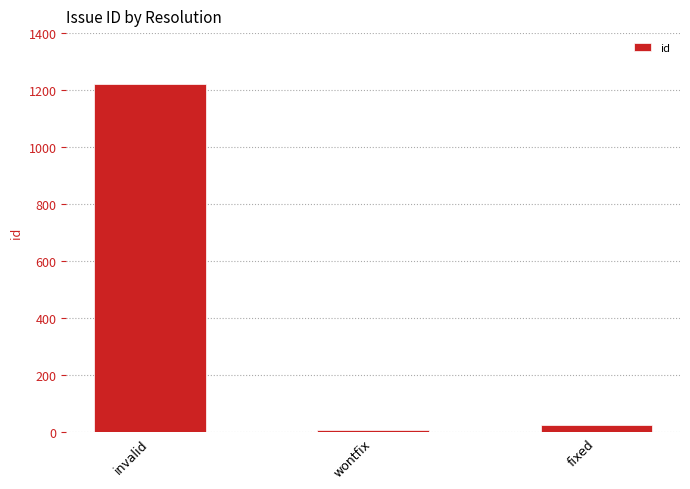

Which has a higher value, wontfix or fixed?

fixed